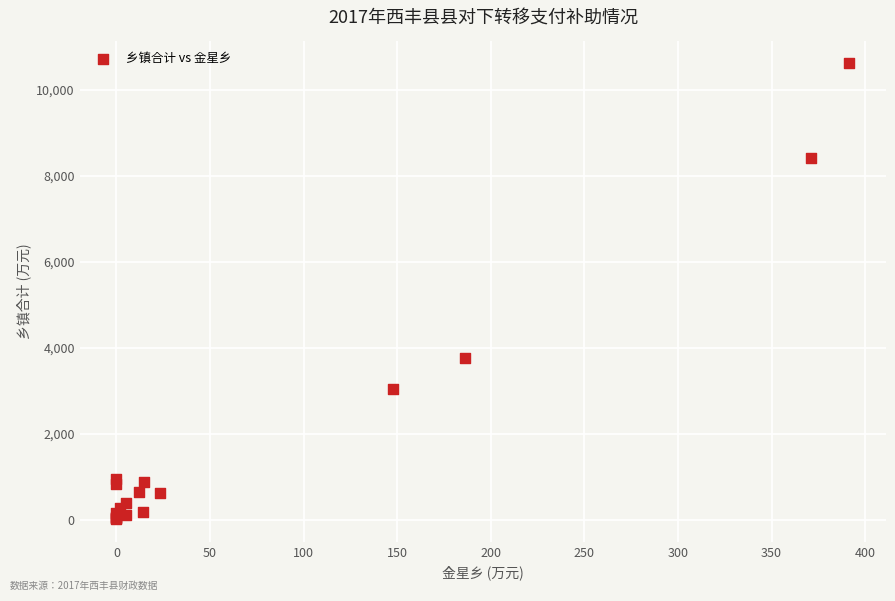

What Y value in the scatter plot is closest to 5310?

3755.2